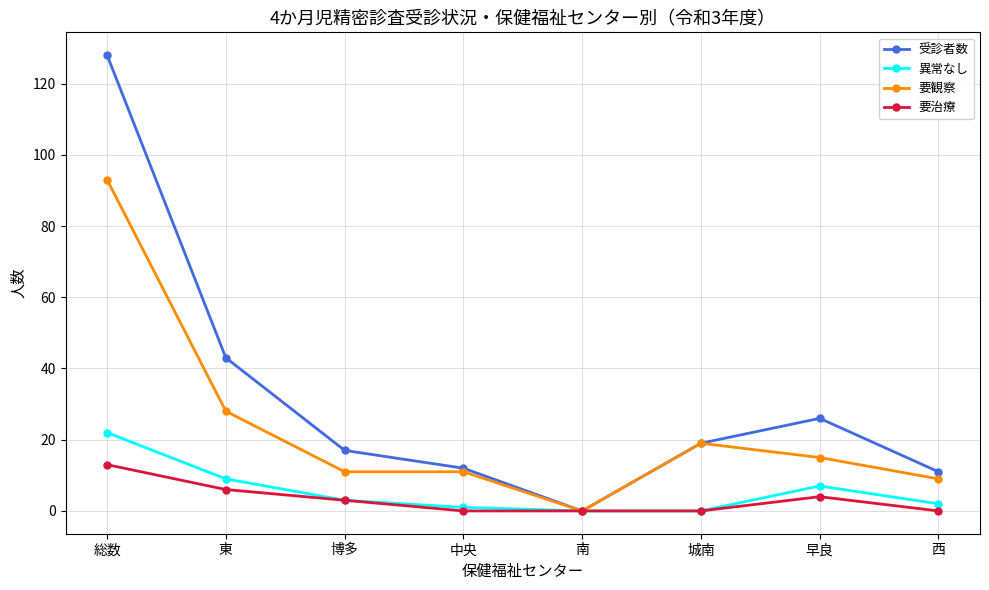

Where is the first local maximum for 受診者数?

早良